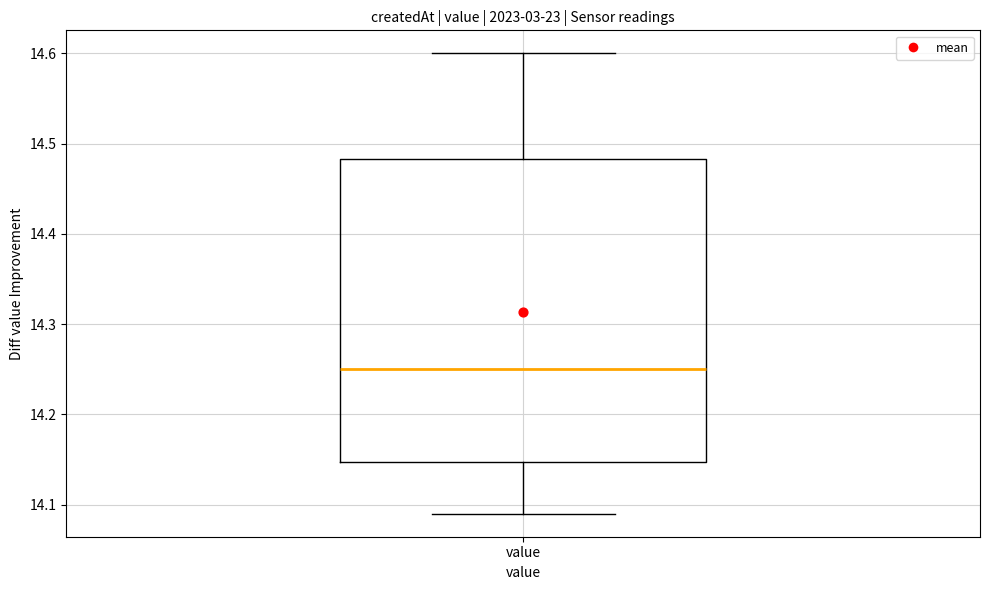

Read this box plot against the y-axis: the position of the median line, the range covered by the box, and the ends of both whiskers. The values are not printed on the chart, so give them approximately, as read against the axis.

median 14.25, box 14.15 to 14.48, whiskers 14.09 to 14.60